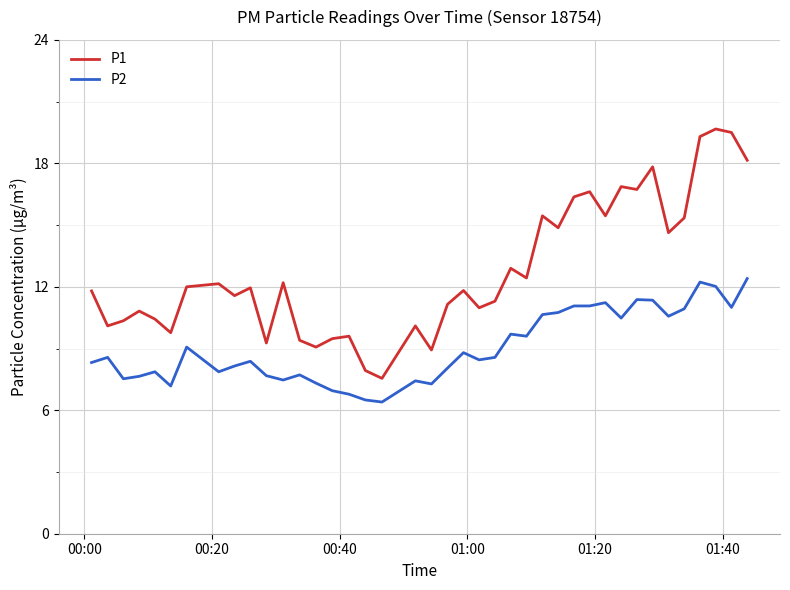

What is the difference between the second highest and second lowest values in the P2 series?

5.7